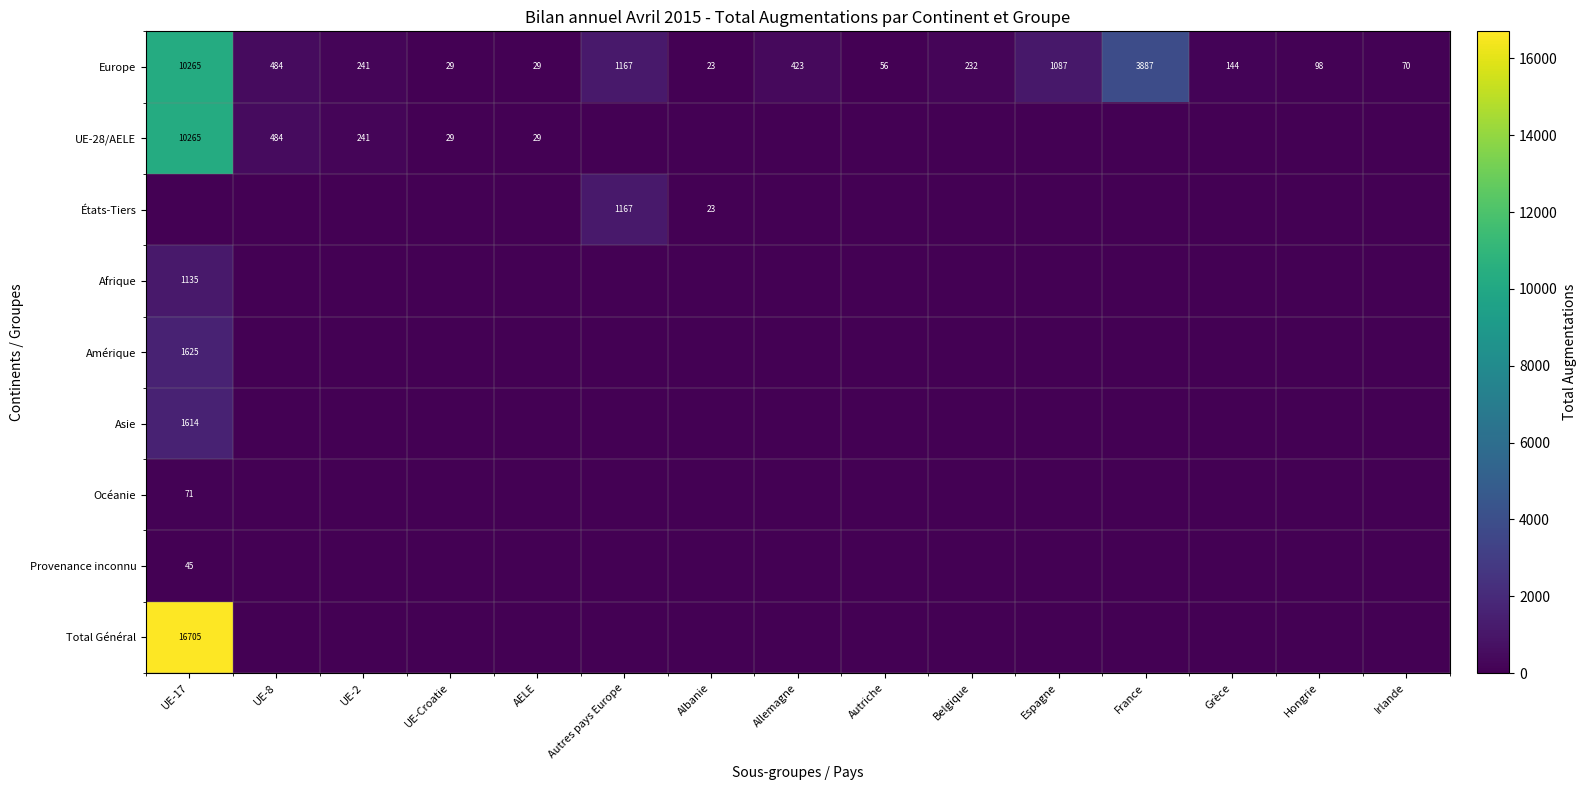

What is the sum of the Europe values at Hongrie and Espagne?

1185